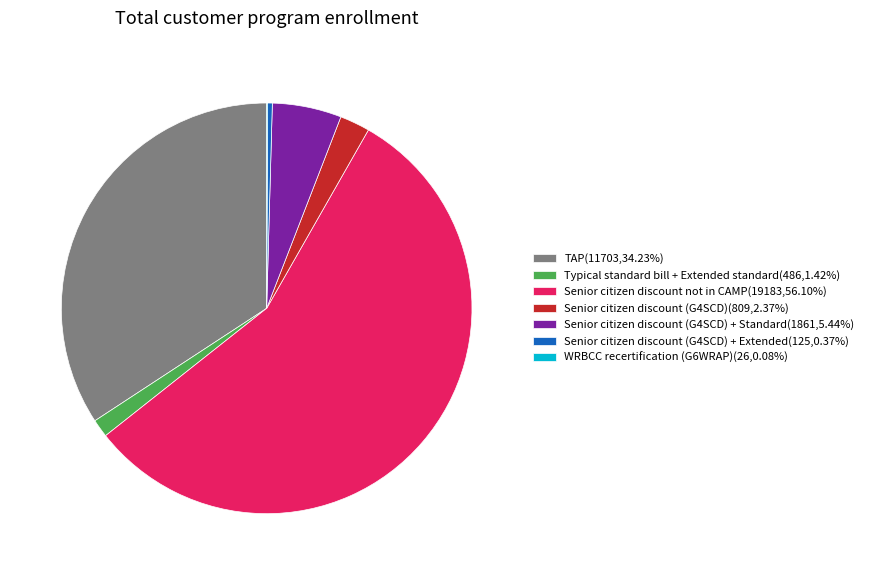

Is there a majority slice in this chart?

Yes